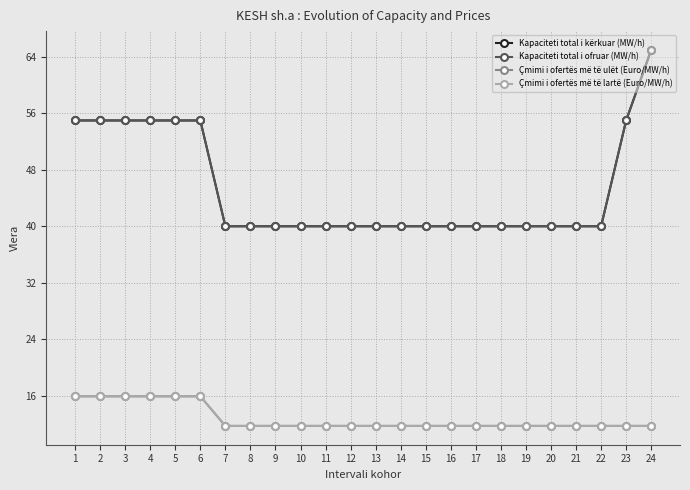

What is the lowest value of the Kapaciteti total i ofruar (MW/h) series?

40.0